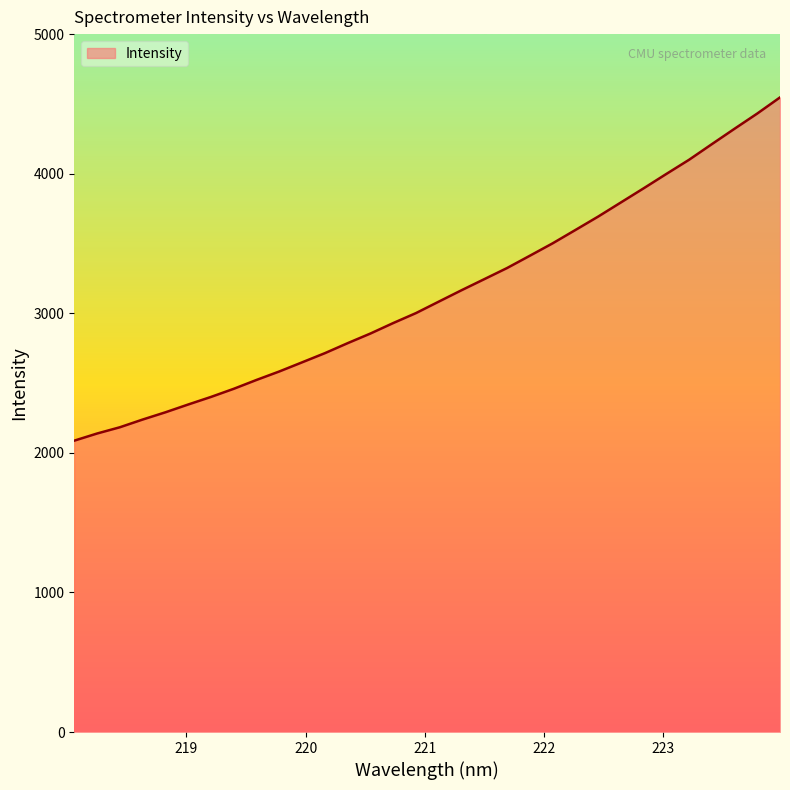

What is the average value?

3140.7